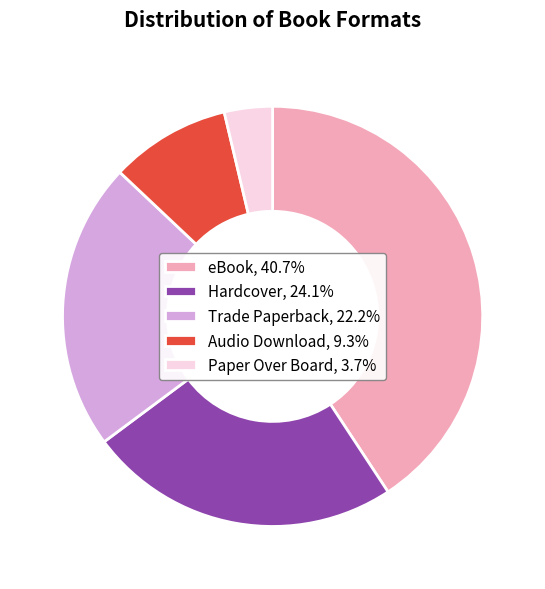

Does Trade Paperback, 22.2% account for over 50% of the chart?

No